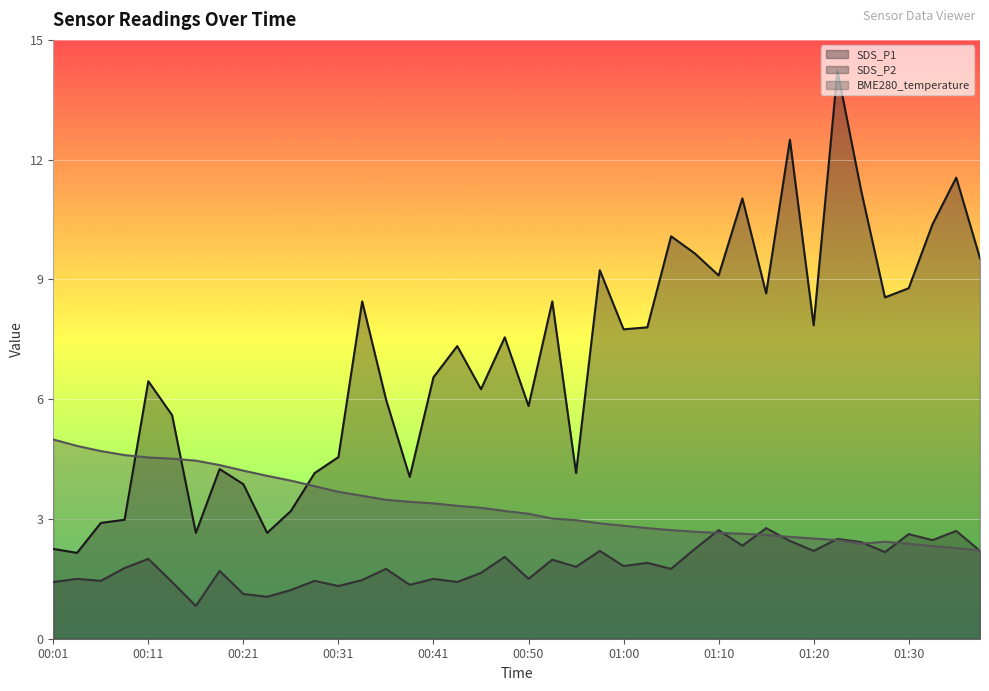

Which series ends up on top after the final intersection of SDS_P1 and BME280_temperature?

SDS_P1